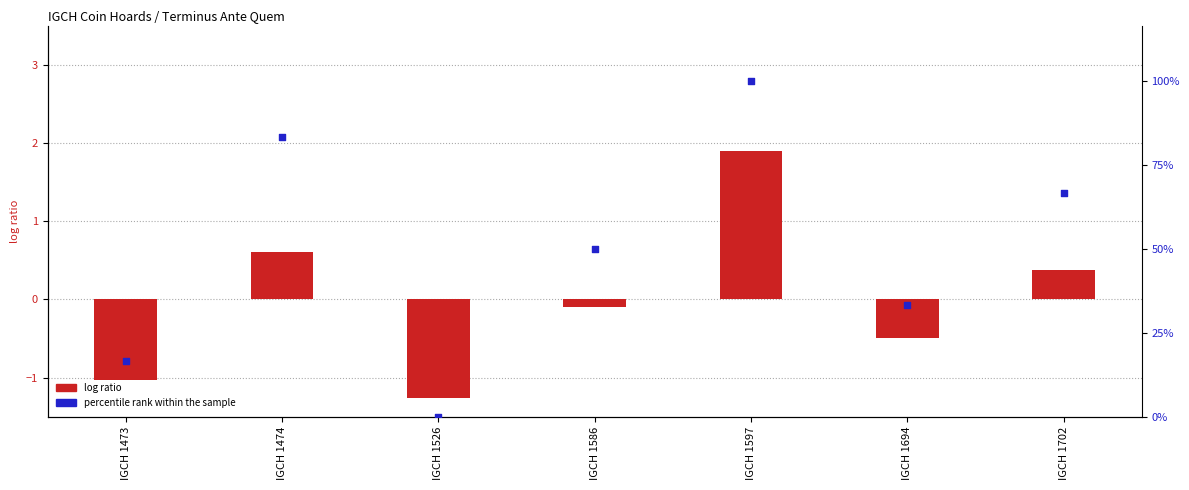

Which series has the largest total across all categories?

percentile rank within the sample